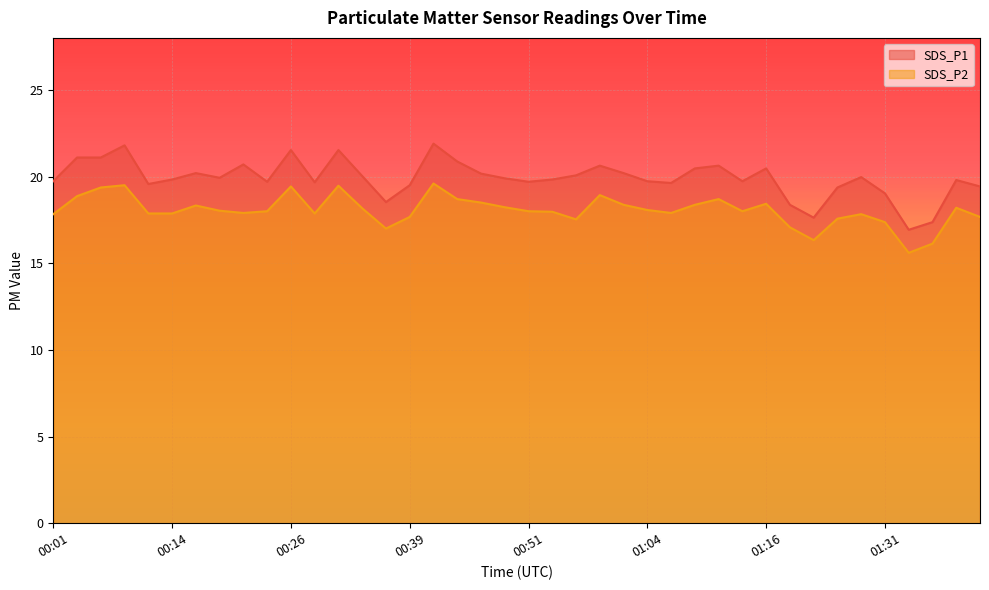

Where is the first local minimum for SDS_P1?

00:11